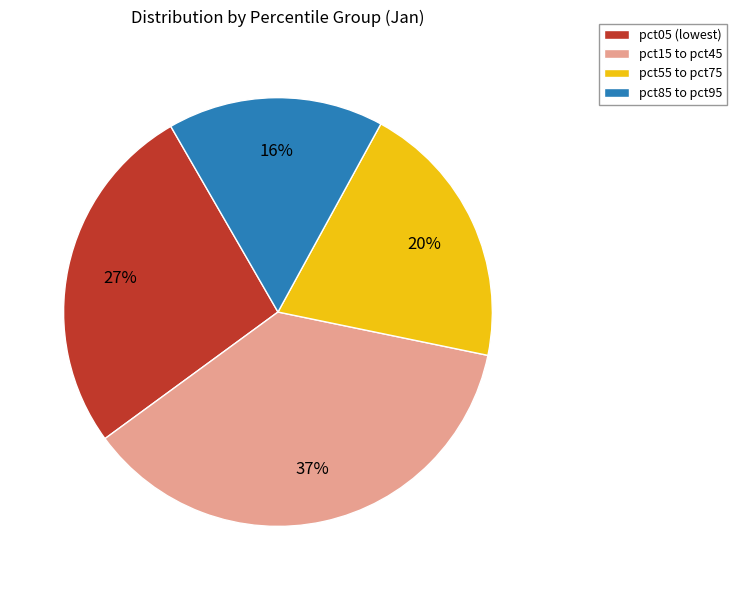

How many segments does this pie chart have?

4